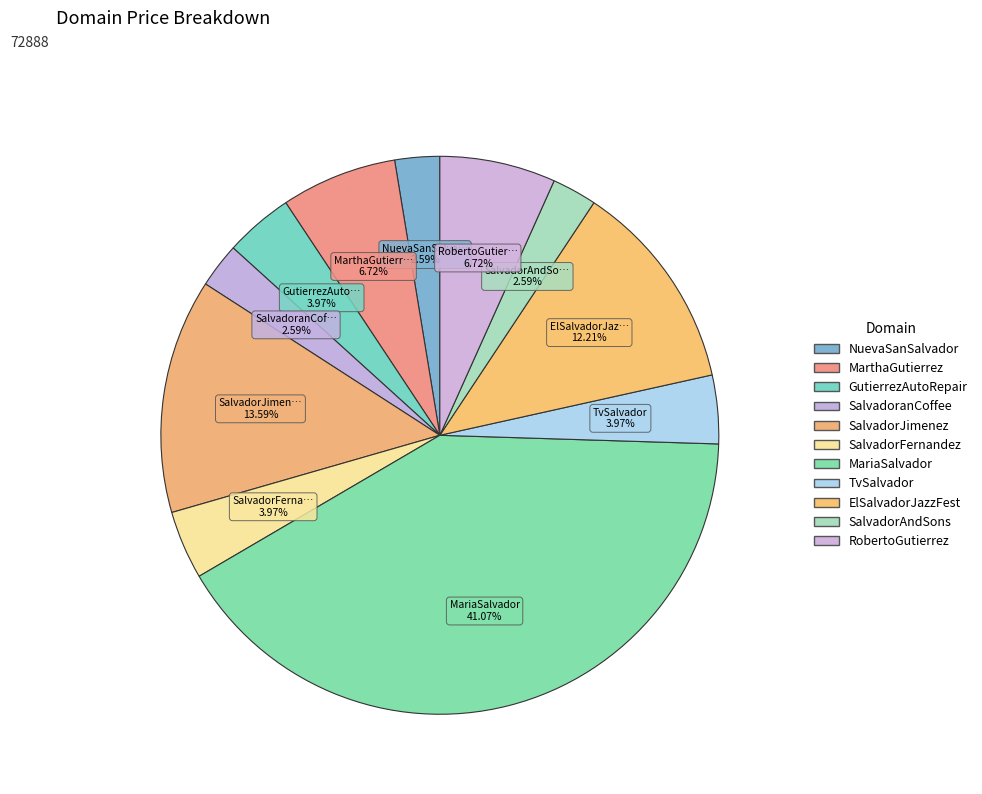

How many segments does this pie chart have?

11